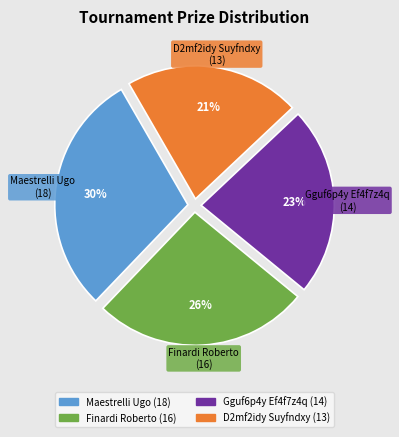

What percentage is the Maestrelli Ugo slice, to the nearest percent?

30%